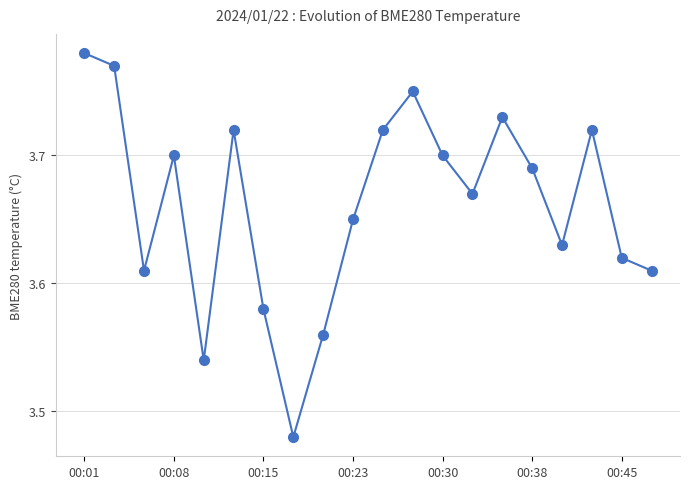

How many data points does each series have?

20